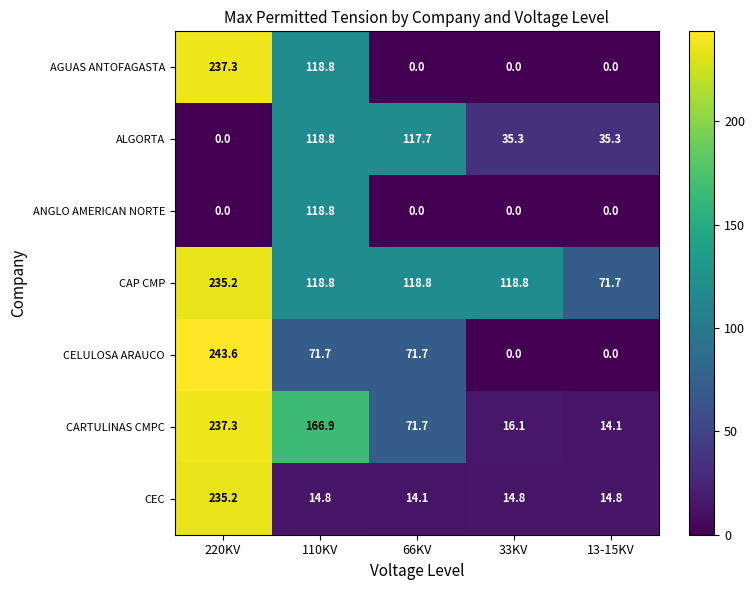

Which category has the lowest value in the CAP CMP series?

13-15KV